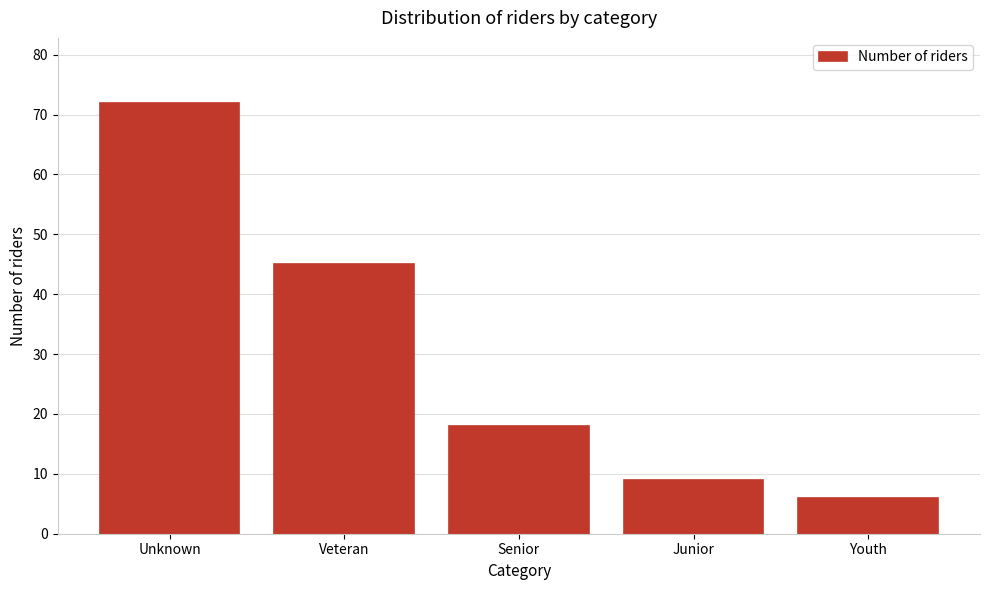

Reading left to right, extract all data points from this chart.

72	45	18	9	6